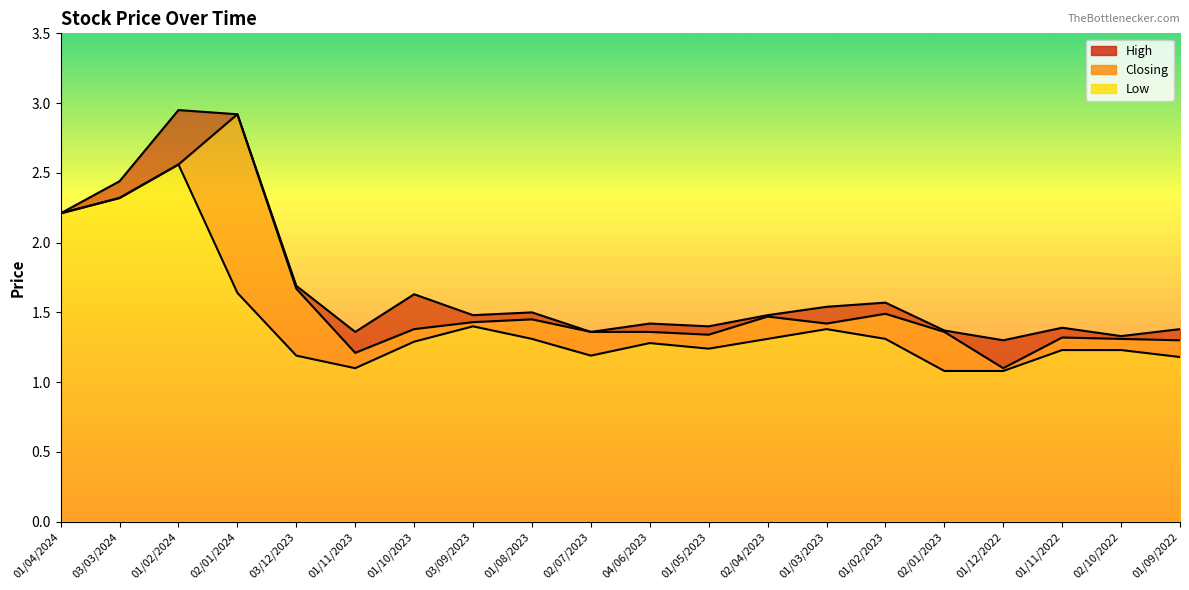

At which category does Low reach its first local valley?

01/11/2023